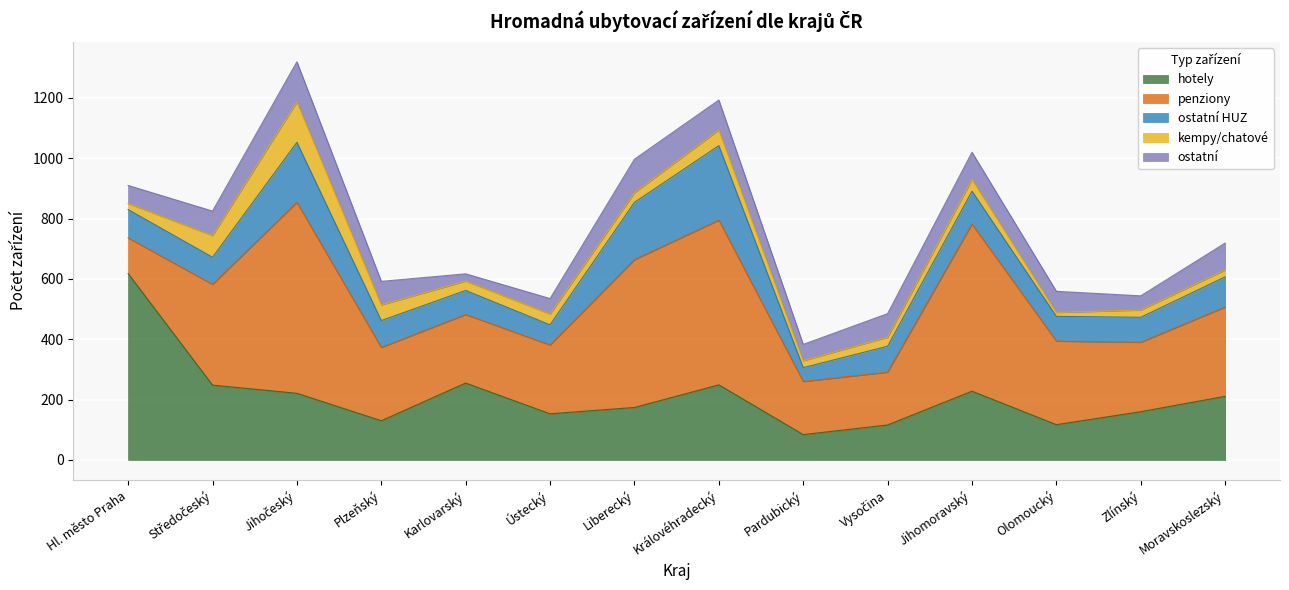

Reading left to right, list all the values displayed in this chart.

hotely: Hl. město Praha=618	Středočeský=248	Jihočeský=221	Plzeňský=130	Karlovarský=255	Ústecký=153	Liberecký=174	Královéhradecký=249	Pardubický=84	Vysočina=116	Jihomoravský=228	Olomoucký=117	Zlínský=160	Moravskoslezský=211
penziony: Hl. město Praha=118	Středočeský=334	Jihočeský=633	Plzeňský=243	Karlovarský=227	Ústecký=228	Liberecký=490	Královéhradecký=546	Pardubický=176	Vysočina=175	Jihomoravský=554	Olomoucký=277	Zlínský=230	Moravskoslezský=296
ostatní HUZ: Hl. město Praha=94	Středočeský=90	Jihočeský=199	Plzeňský=89	Karlovarský=80	Ústecký=67	Liberecký=190	Královéhradecký=247	Pardubický=46	Vysočina=86	Jihomoravský=109	Olomoucký=82	Zlínský=83	Moravskoslezský=100
kempy/chatové: Hl. město Praha=20	Středočeský=72	Jihočeský=134	Plzeňský=52	Karlovarský=31	Ústecký=36	Liberecký=32	Královéhradecký=52	Pardubický=23	Vysočina=30	Jihomoravský=39	Olomoucký=13	Zlínský=24	Moravskoslezský=23
ostatní: Hl. město Praha=60	Středočeský=81	Jihočeský=133	Plzeňský=78	Karlovarský=24	Ústecký=51	Liberecký=111	Královéhradecký=99	Pardubický=54	Vysočina=78	Jihomoravský=90	Olomoucký=70	Zlínský=47	Moravskoslezský=89